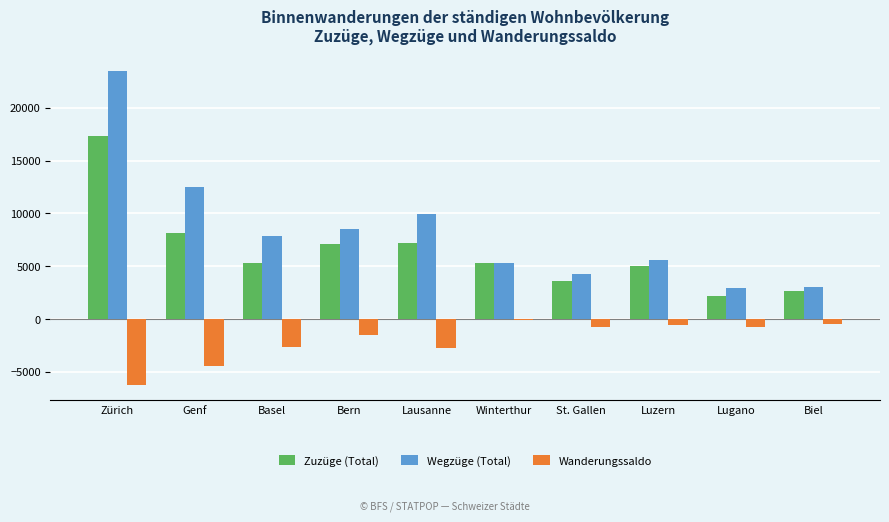

At which label does Zuzüge (Total) first exceed 5271?

Zürich